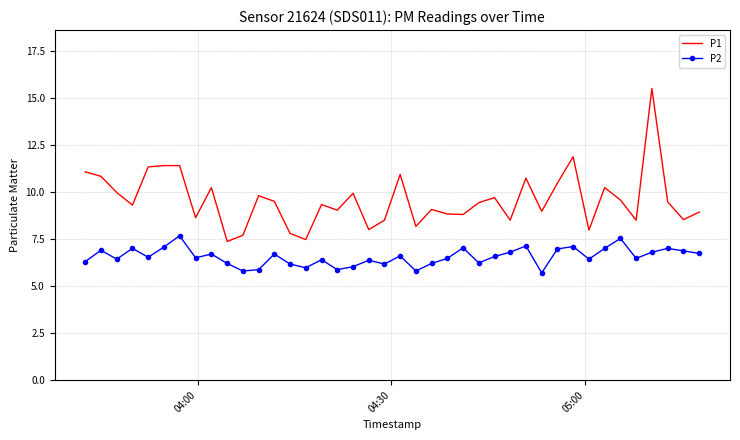

At how many categories does at least one series exceed 6?

40